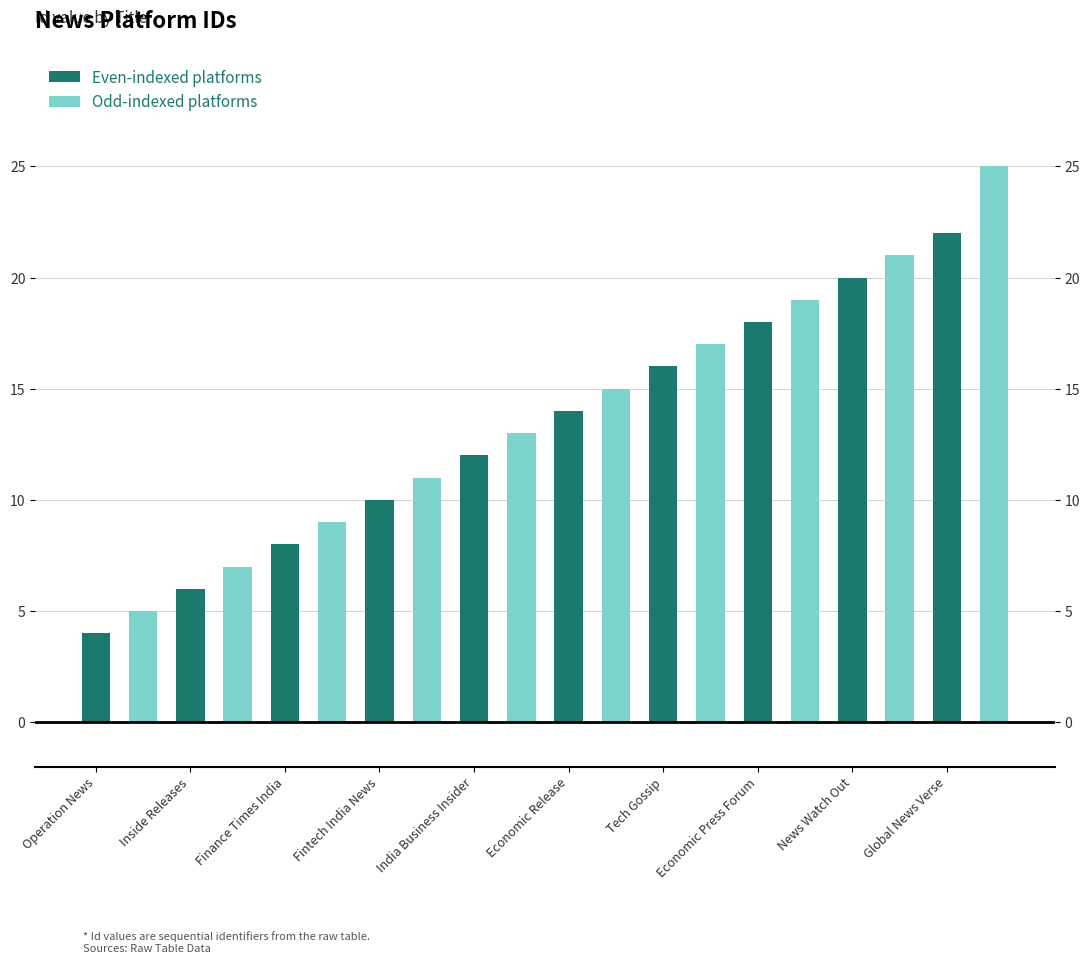

Where is the data nearest to the value 14?

Economic Release